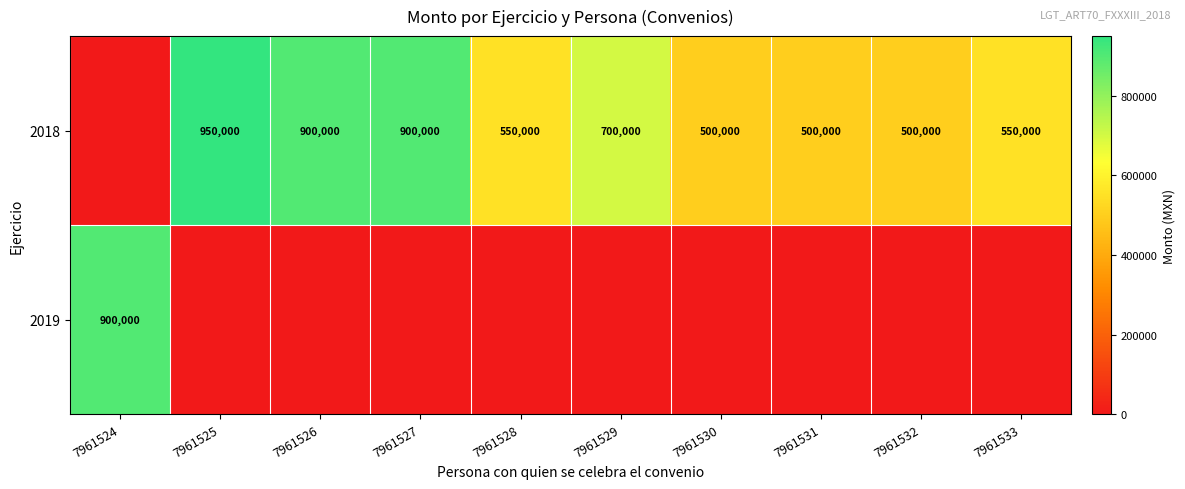

What is the difference between the 2018 values at 7961526 and 7961525?

50000